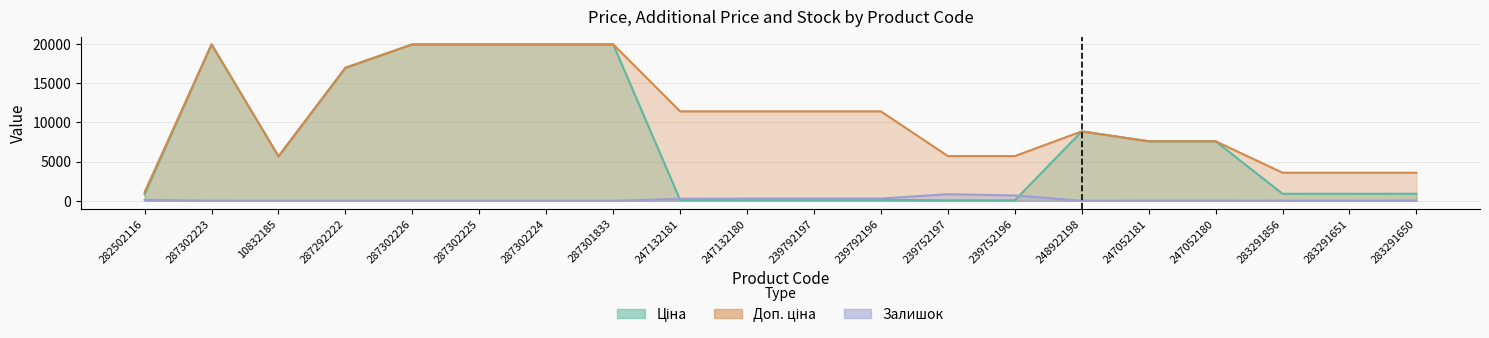

What is the difference between the maximum and minimum values in the Залишок series?

845.0